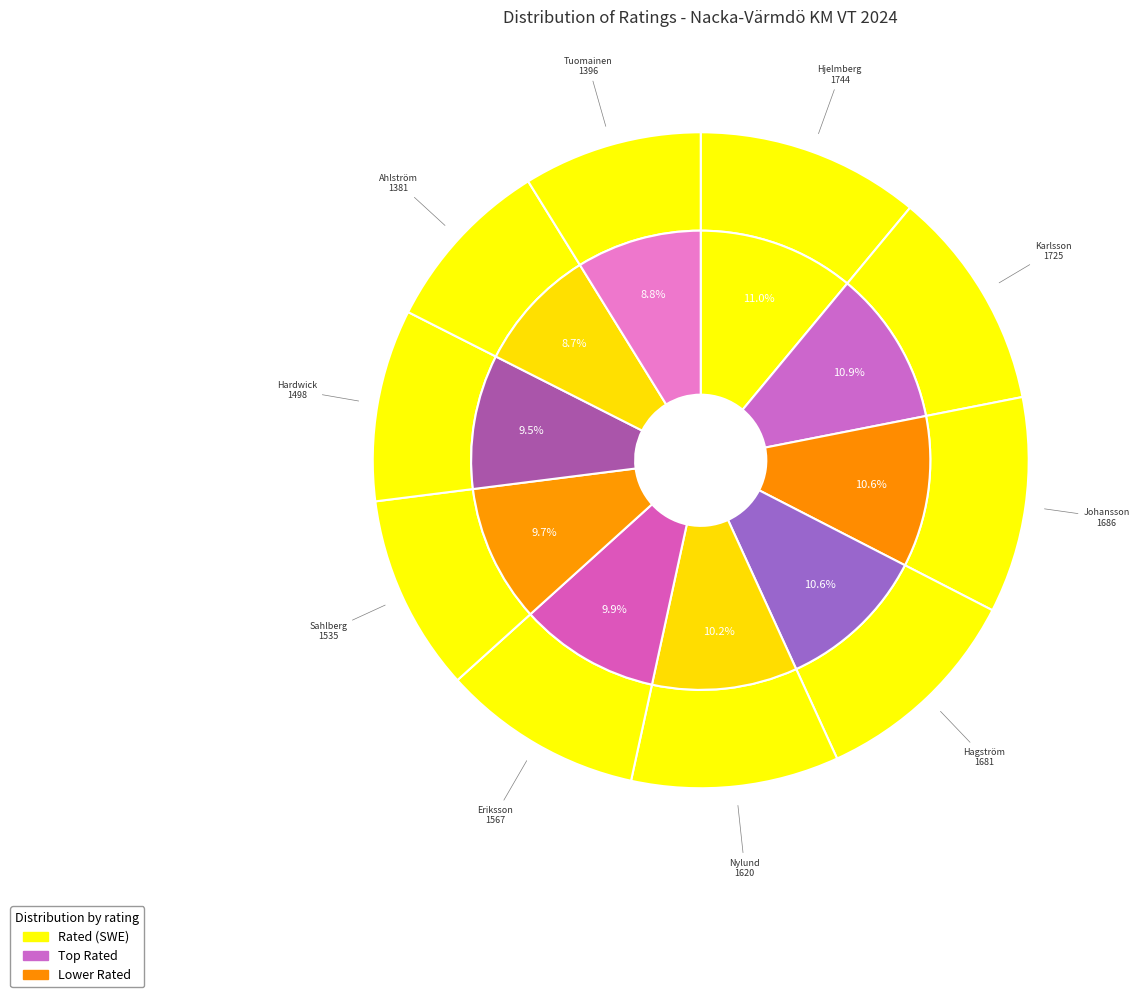

Which category has the smallest portion of the pie?

Ahlström, Jens